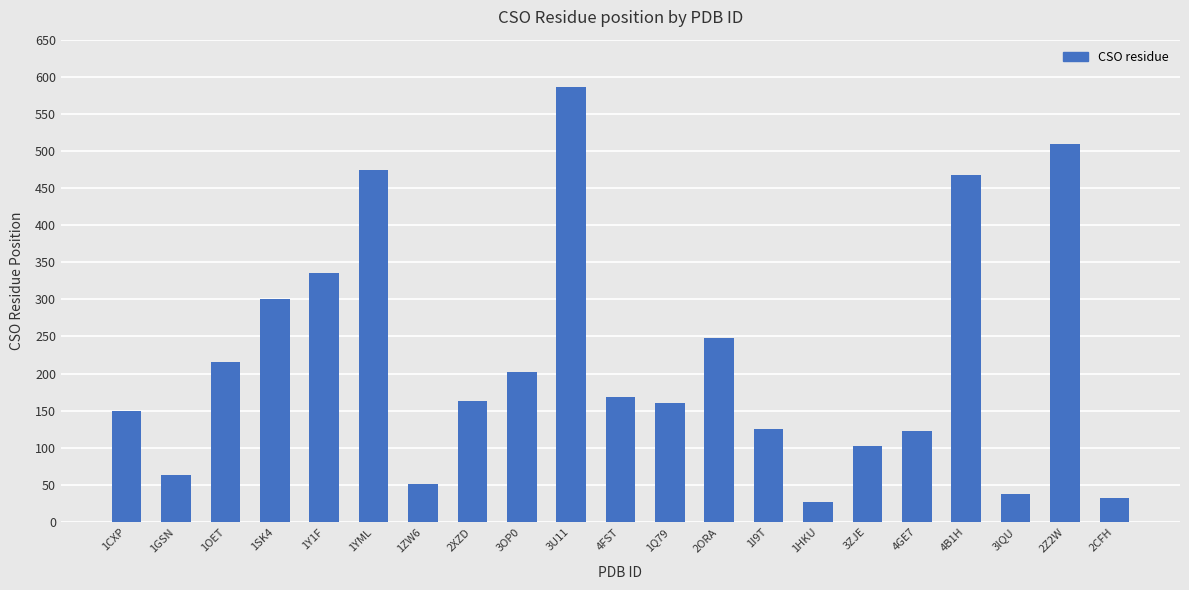

What is the difference between the values at 2Z2W and 3OP0?

307